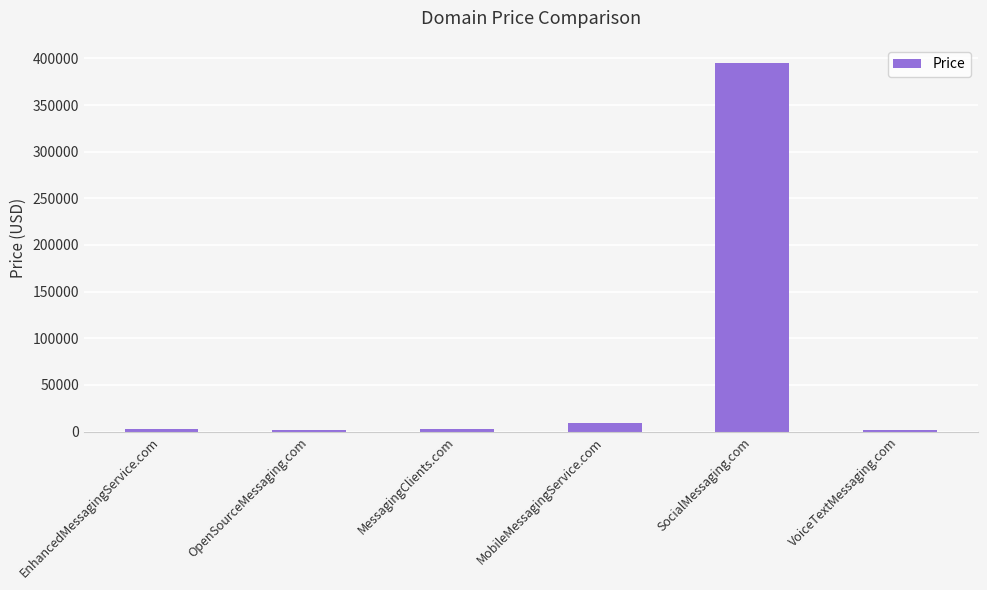

What is the sum of the values at MobileMessagingService.com and EnhancedMessagingService.com?

11776